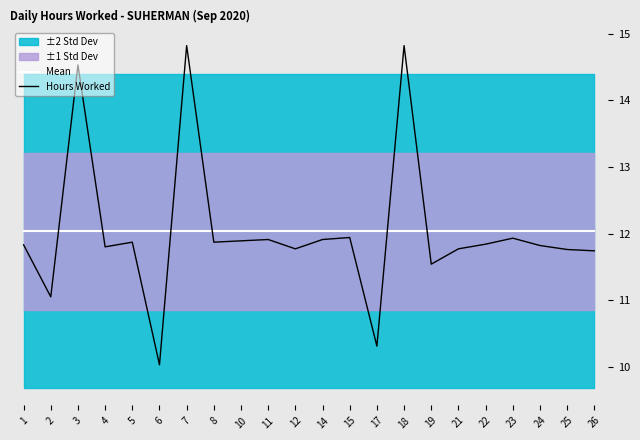

What is the value of the Hours Worked point at the 5th from the left?

11.9